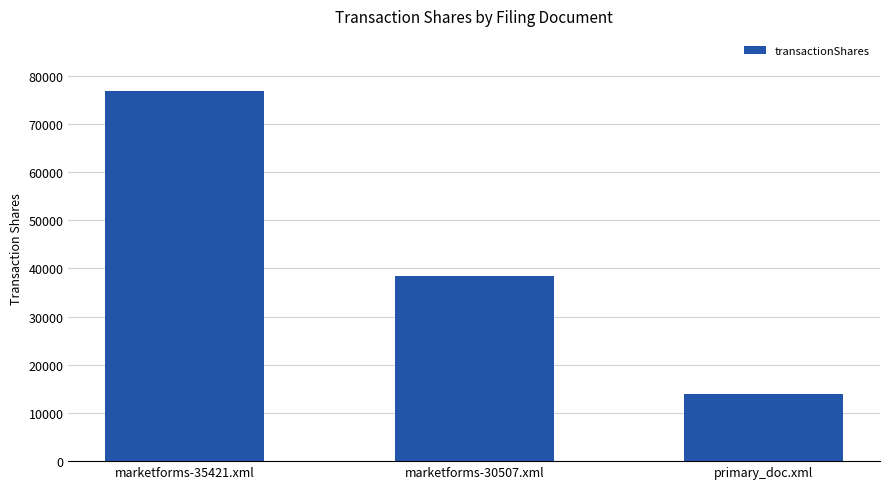

What is the sum of the values at marketforms-30507.xml and marketforms-35421.xml?

115229